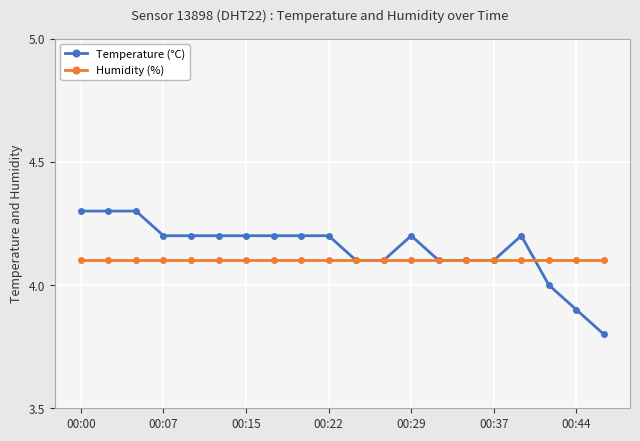

Count the number of data series in this chart.

2